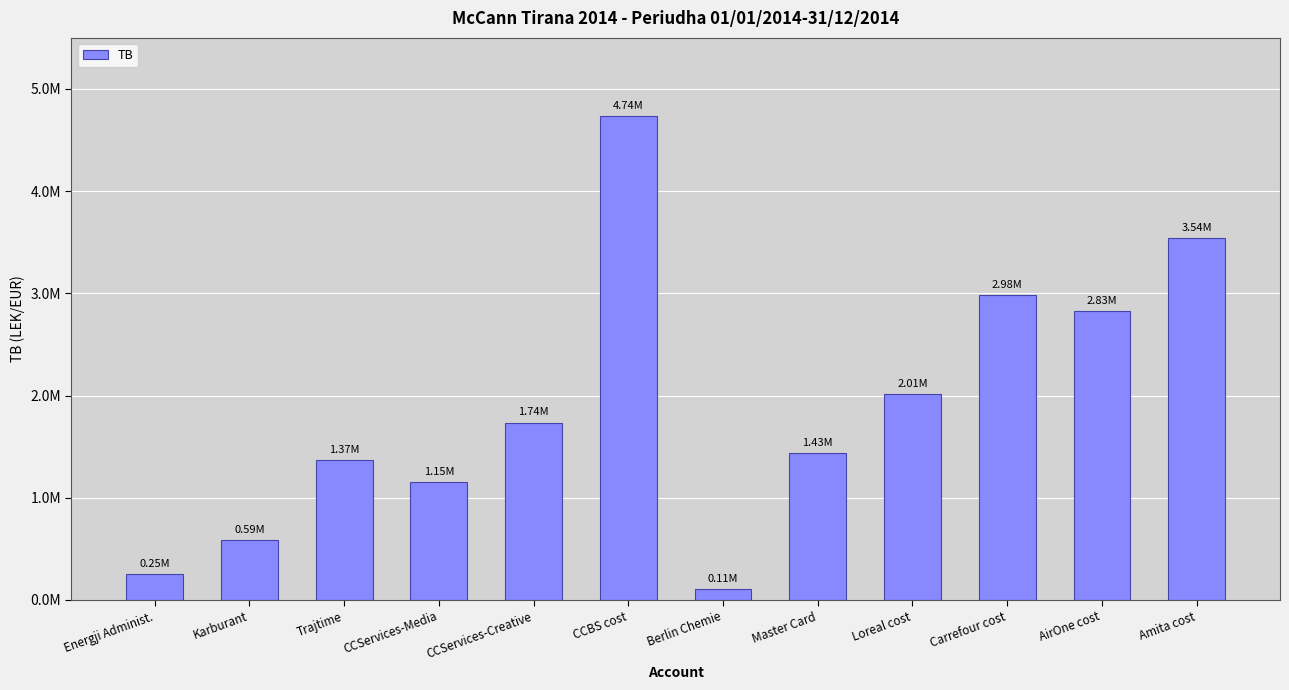

Reading right to left, list all the values displayed in this chart.

Amita cost=3541660.7	AirOne cost=2830643.4	Carrefour cost=2980057.7	Loreal cost=2010362.2	Master Card=1434003.2	Berlin Chemie=105900.0	CCBS cost=4735066.9	CCServices-Creative=1735151.5	CCServices-Media=1149043.7	Trajtime=1366068.5	Karburant=588118.9	Energji Administ.=250227.1